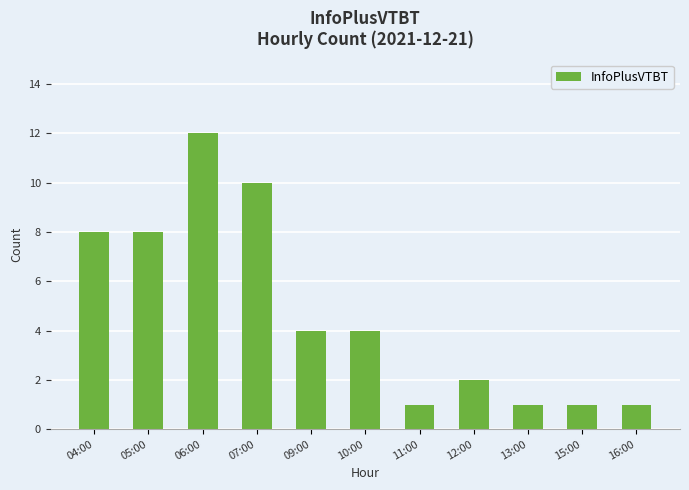

Reading left to right, list all the values displayed in this chart.

04:00=8	05:00=8	06:00=12	07:00=10	09:00=4	10:00=4	11:00=1	12:00=2	13:00=1	15:00=1	16:00=1